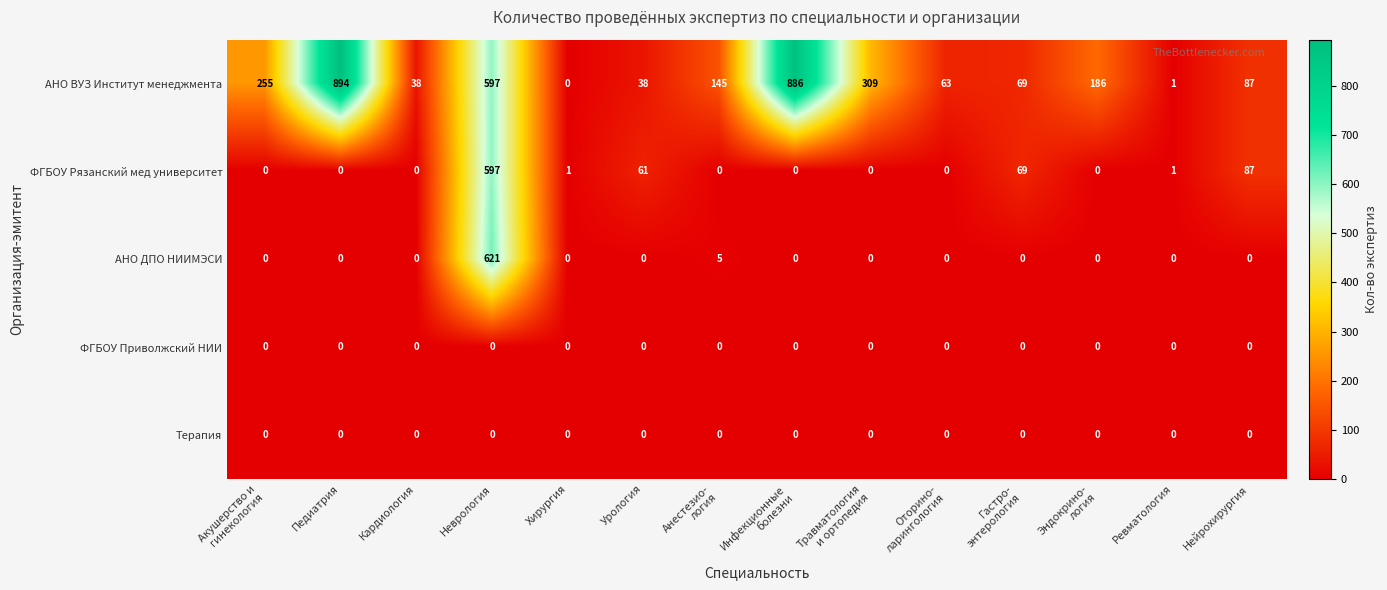

At how many categories does at least one series exceed 291?

4